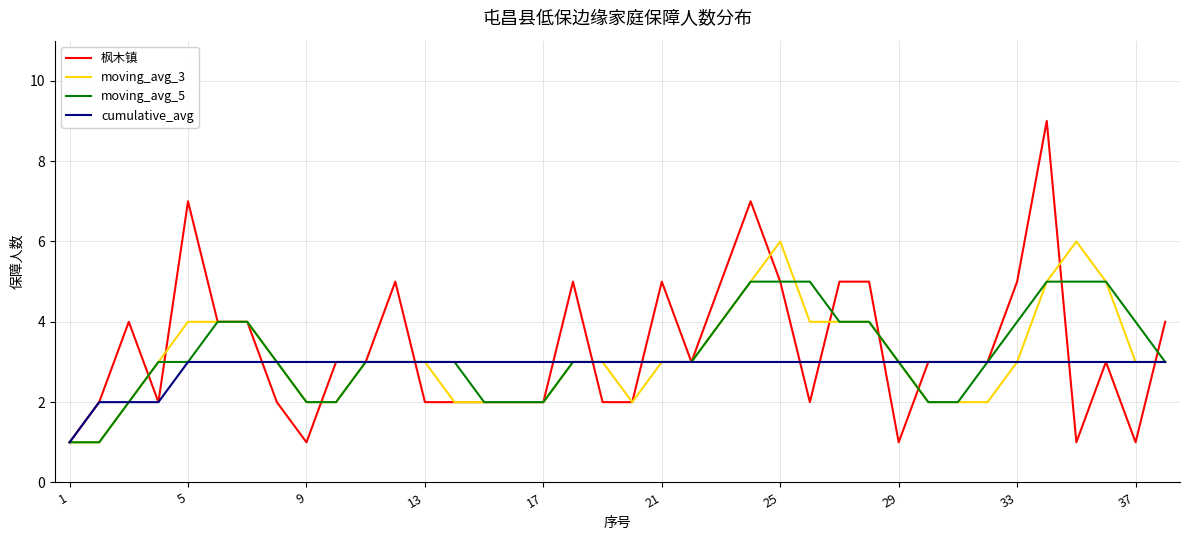

Which series has the widest spread of values?

枫木镇